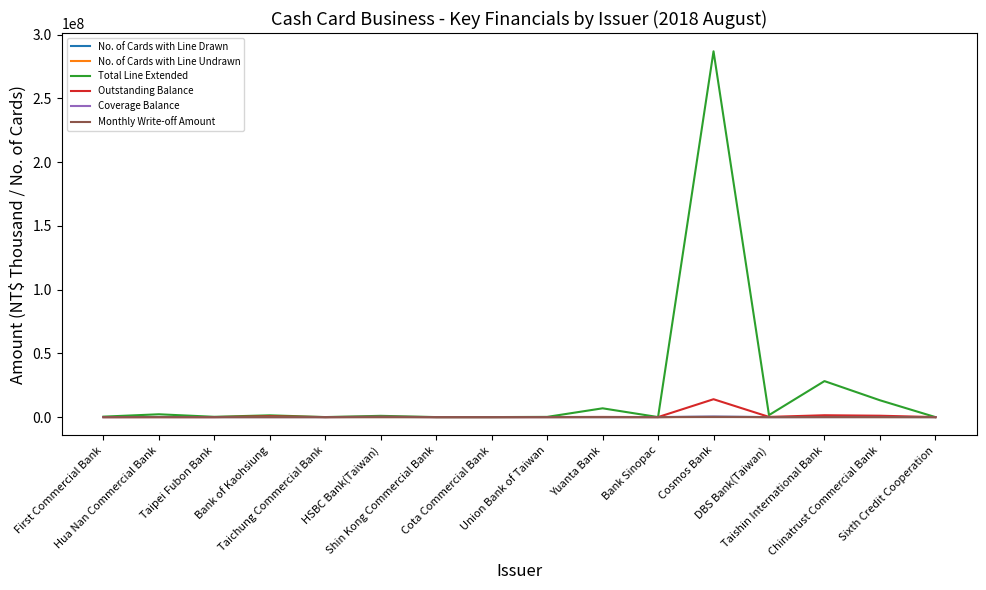

What is the highest value of the Total Line Extended series?

286908063